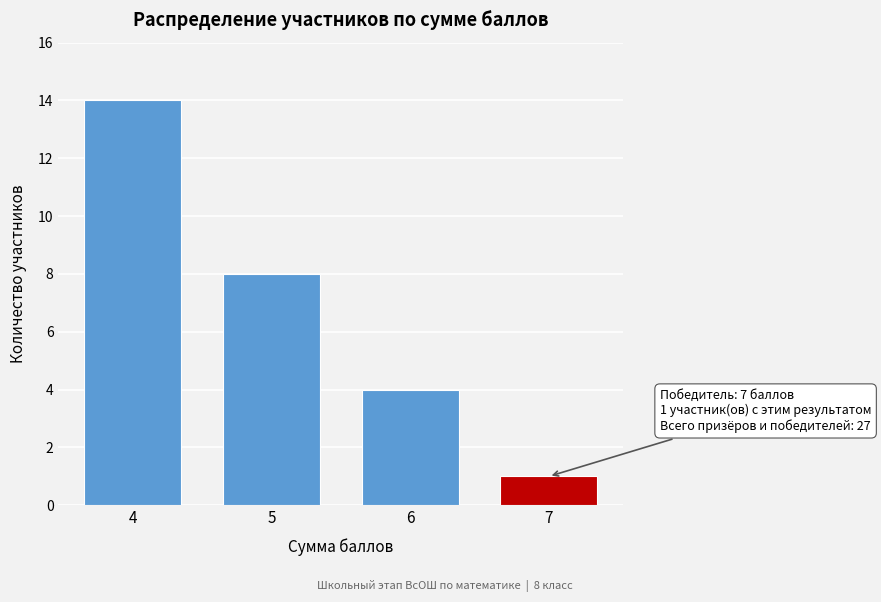

Reading right to left, what are all the values shown in this chart?

7=1	6=4	5=8	4=14